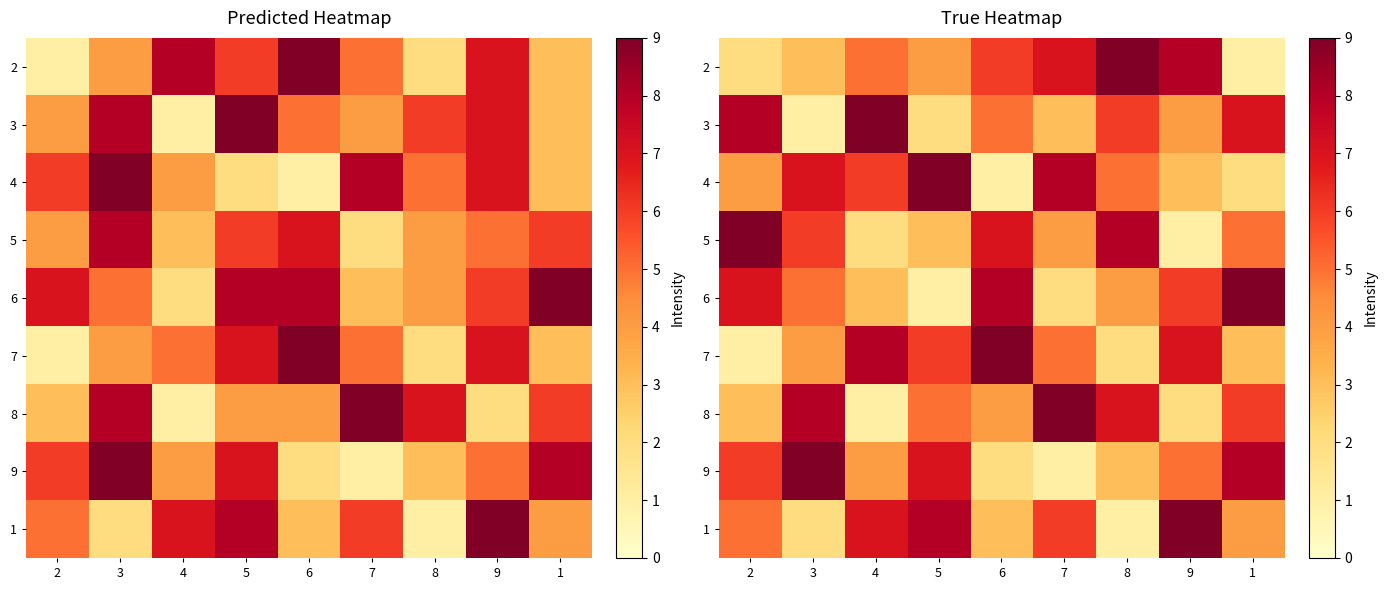

How many data points in 8 are less than 5?

4